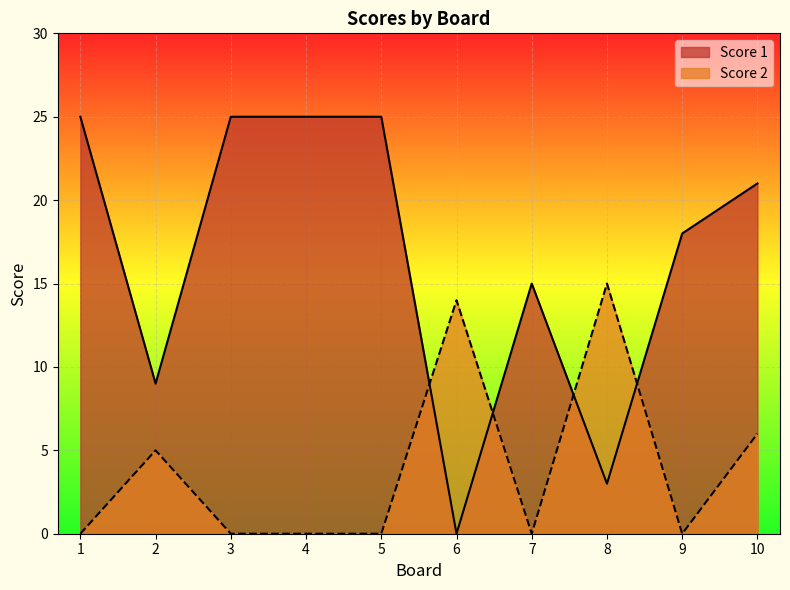

Does the chart display data point markers on the line(s)?

No